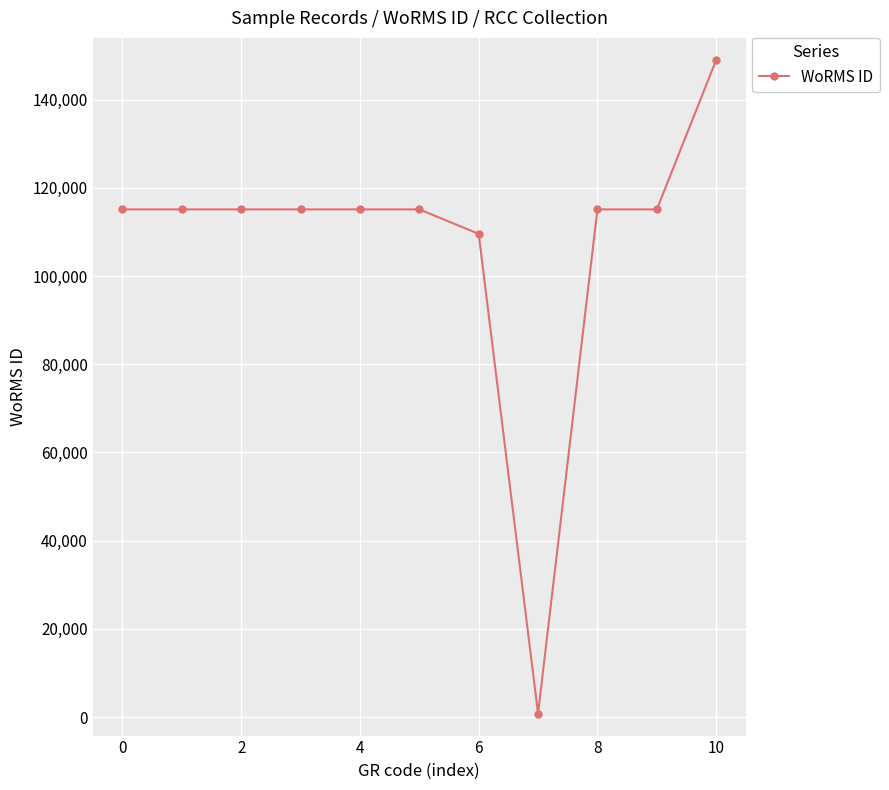

What is the greatest value displayed?

148985